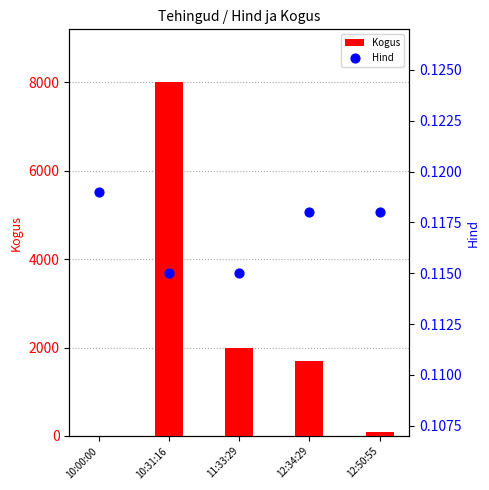

What is the total value across all series at 12:34:29?

1695.1